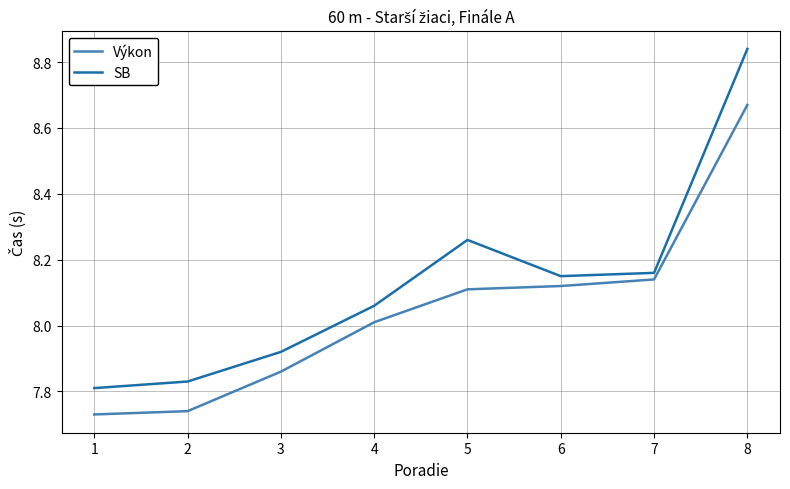

What is the spread (max minus min) of values at 1?

0.1